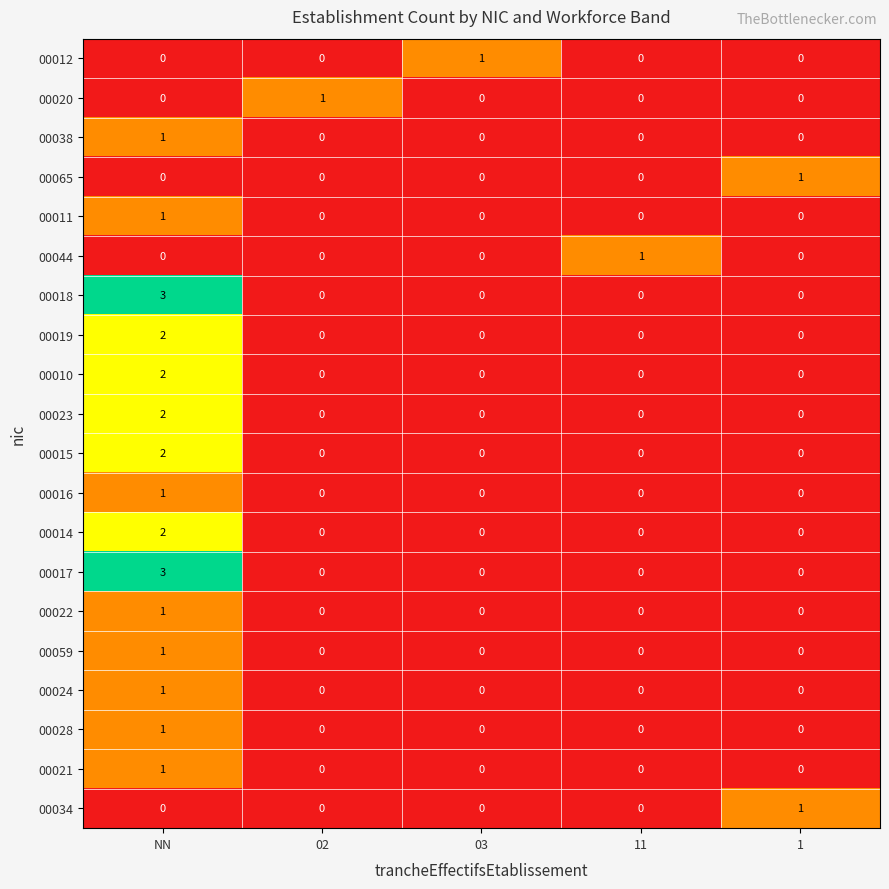

At which category is the sum across all series the highest?

NN